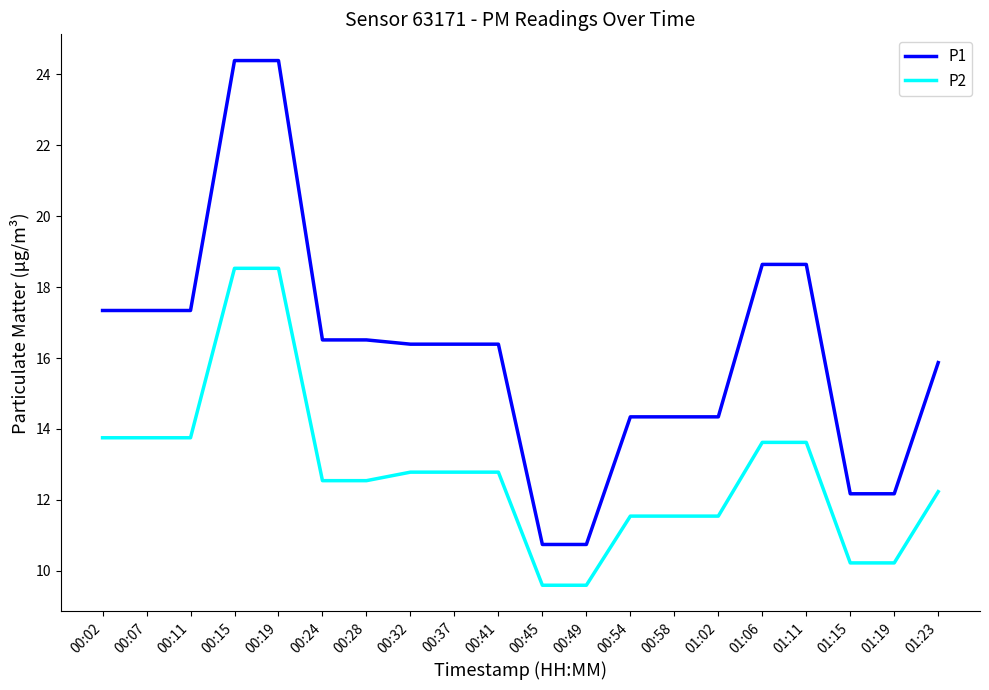

What position from the left is 00:58?

14